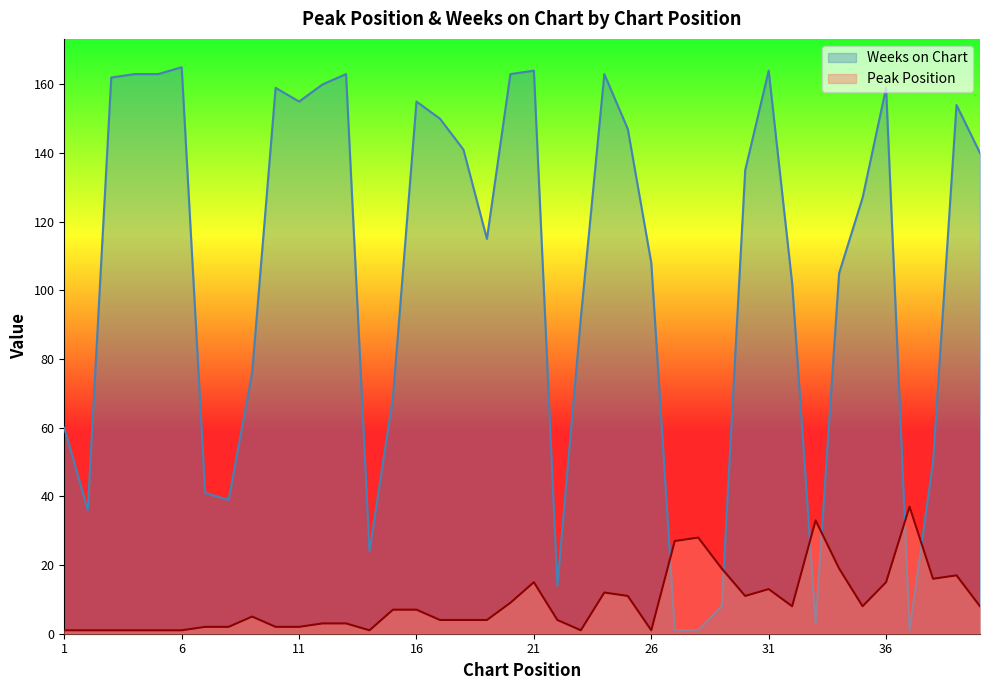

What is the spread (max minus min) of values at 8?

37